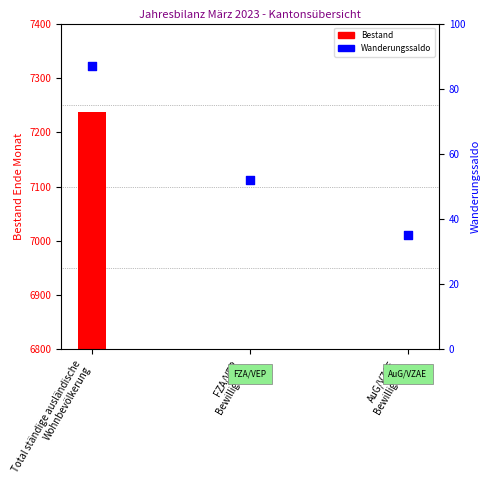

Between Total ständige ausländische
Wohnbevölkerung and AuG/VZAE
Bewilligung, which is larger?

Total ständige ausländische
Wohnbevölkerung